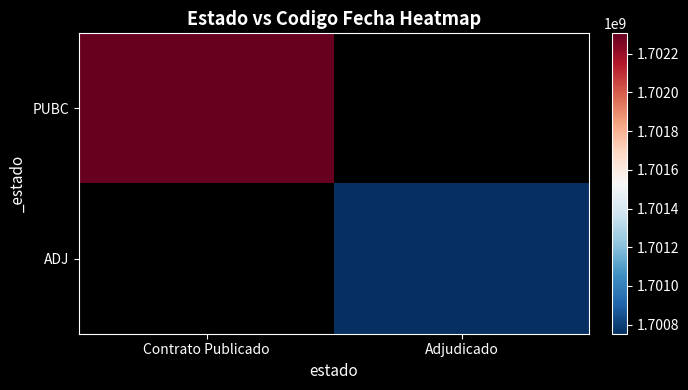

At which category does the chart reach its minimum across all series?

Adjudicado